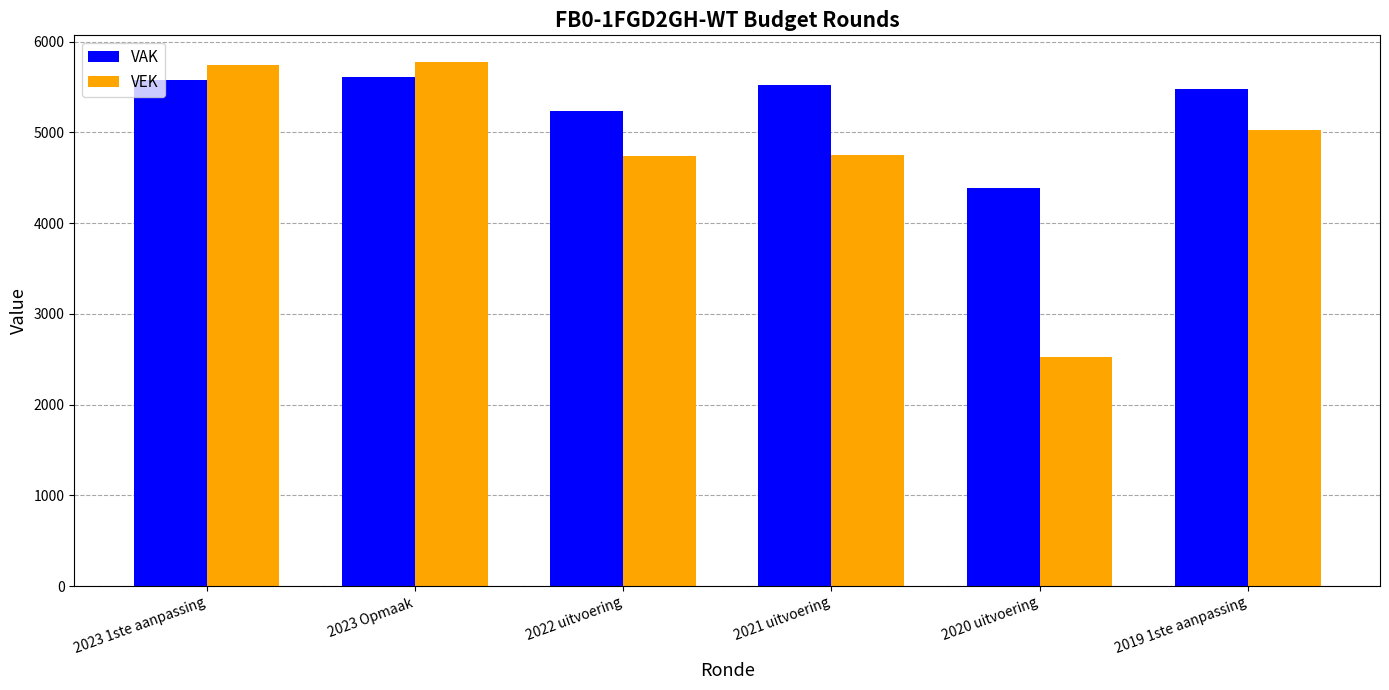

What is the spread (max minus min) of values at 2021 uitvoering?

765